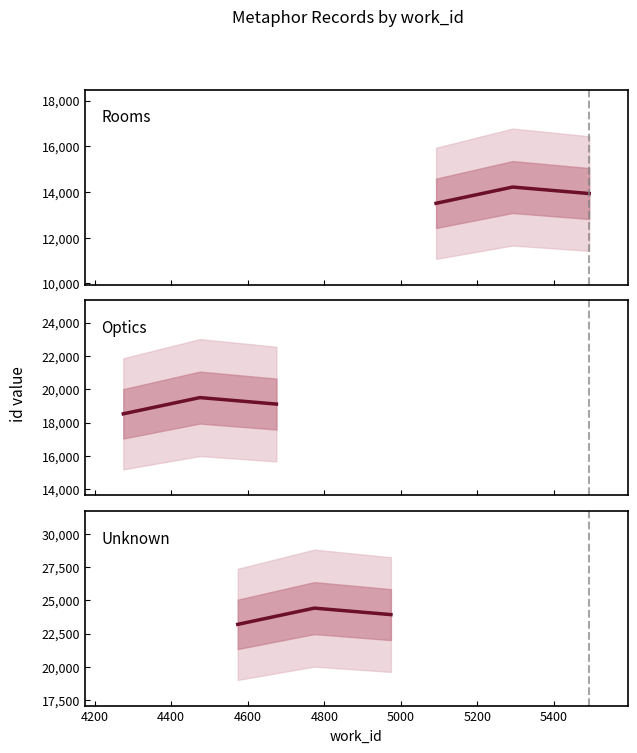

What is the difference between the highest and lowest values at 4400?

9998.0